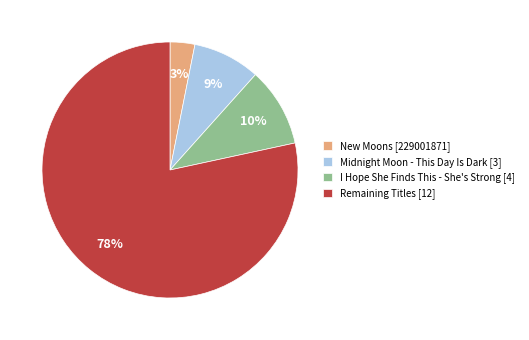

To the nearest percent, what portion does Midnight Moon - This Day Is Dark [3] represent?

9%